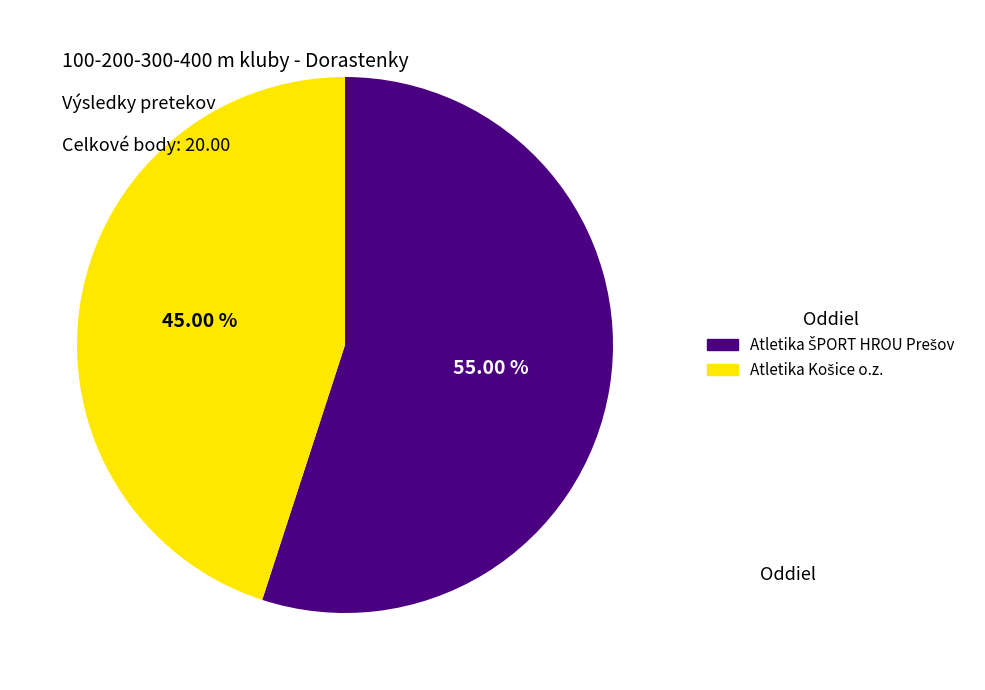

Does any single category account for the majority?

Yes